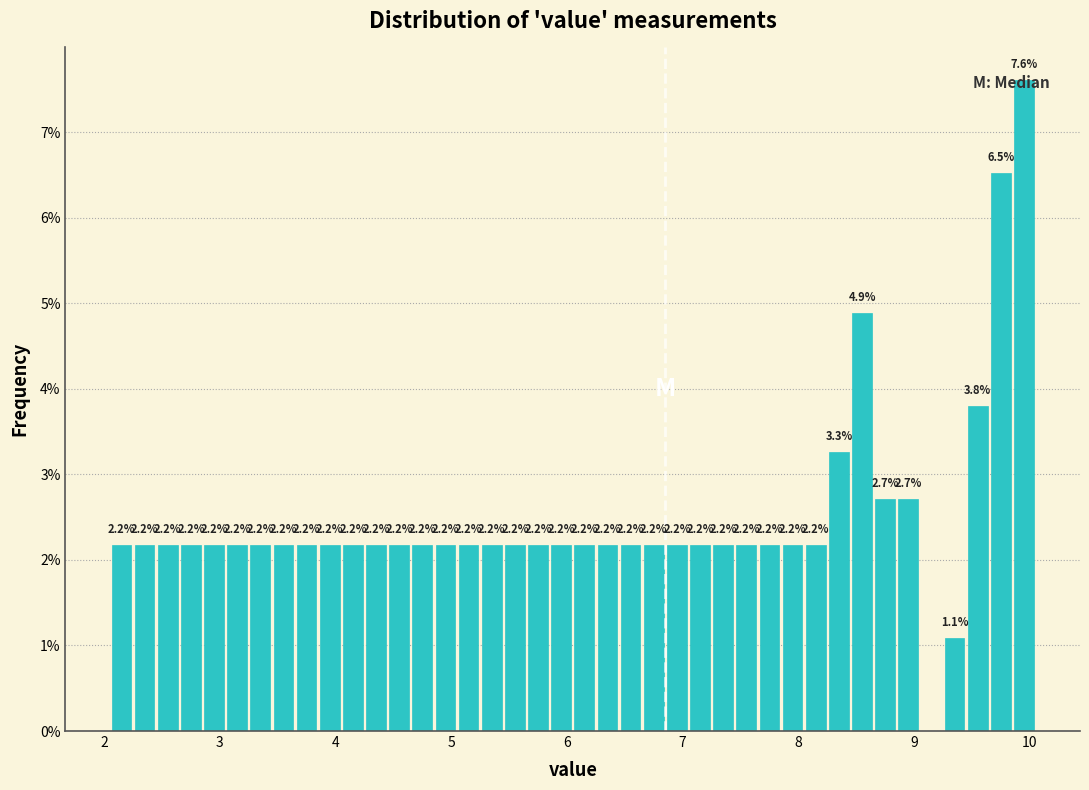

Around what value on the x-axis is the tallest bar? Give the approximate position of its centre, as read against the axis.

10.0